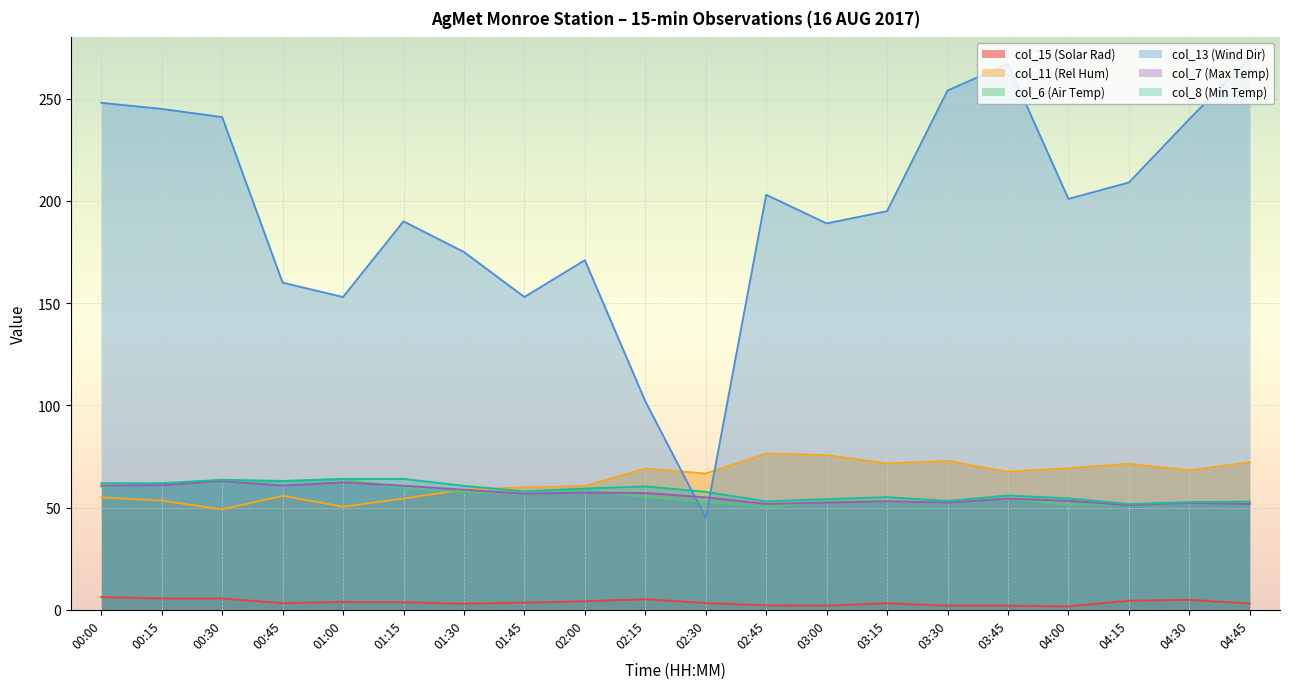

Reading left to right, transcribe all the data shown in this chart.

col_15 (Solar Rad): 00:00=6.2	00:15=5.5	00:30=5.5	00:45=3.3	01:00=3.8	01:15=3.7	01:30=3.0	01:45=3.5	02:00=4.2	02:15=5.2	02:30=3.3	02:45=2.1	03:00=2.0	03:15=3.2	03:30=2.0	03:45=2.0	04:00=1.7	04:15=4.4	04:30=4.9	04:45=3.1
col_11 (Rel Hum): 00:00=55.0	00:15=53.4	00:30=49.2	00:45=55.8	01:00=50.4	01:15=54.4	01:30=58.8	01:45=59.9	02:00=60.5	02:15=69.1	02:30=66.6	02:45=76.4	03:00=75.6	03:15=71.6	03:30=72.8	03:45=67.5	04:00=69.2	04:15=71.4	04:30=68.2	04:45=72.1
col_6 (Air Temp): 00:00=60.3	00:15=61.9	00:30=62.2	00:45=62.8	01:00=63.9	01:15=59.5	01:30=57.7	01:45=56.7	02:00=58.7	02:15=55.3	02:30=52.8	02:45=50.3	03:00=53.0	03:15=52.9	03:30=52.3	03:45=54.4	04:00=51.2	04:15=51.6	04:30=52.3	04:45=52.5
col_13 (Wind Dir): 00:00=248.0	00:15=245.0	00:30=241.0	00:45=160.0	01:00=153.0	01:15=190.0	01:30=175.0	01:45=153.0	02:00=171.0	02:15=102.0	02:30=45.0	02:45=203.0	03:00=189.0	03:15=195.0	03:30=254.0	03:45=267.0	04:00=201.0	04:15=209.0	04:30=240.0	04:45=270.0
col_7 (Max Temp): 00:00=60.8	00:15=60.9	00:30=62.9	00:45=60.7	01:00=62.3	01:15=60.7	01:30=58.7	01:45=56.8	02:00=57.3	02:15=57.1	02:30=55.0	02:45=51.8	03:00=52.4	03:15=53.1	03:30=52.4	03:45=54.4	04:00=53.3	04:15=51.2	04:30=52.3	04:45=51.7
col_8 (Min Temp): 00:00=61.9	00:15=61.9	00:30=63.6	00:45=63.0	01:00=64.0	01:15=64.0	01:30=60.6	01:45=57.9	02:00=59.3	02:15=60.3	02:30=57.7	02:45=53.0	03:00=54.1	03:15=55.1	03:30=53.2	03:45=55.9	04:00=54.5	04:15=51.7	04:30=52.7	04:45=52.9